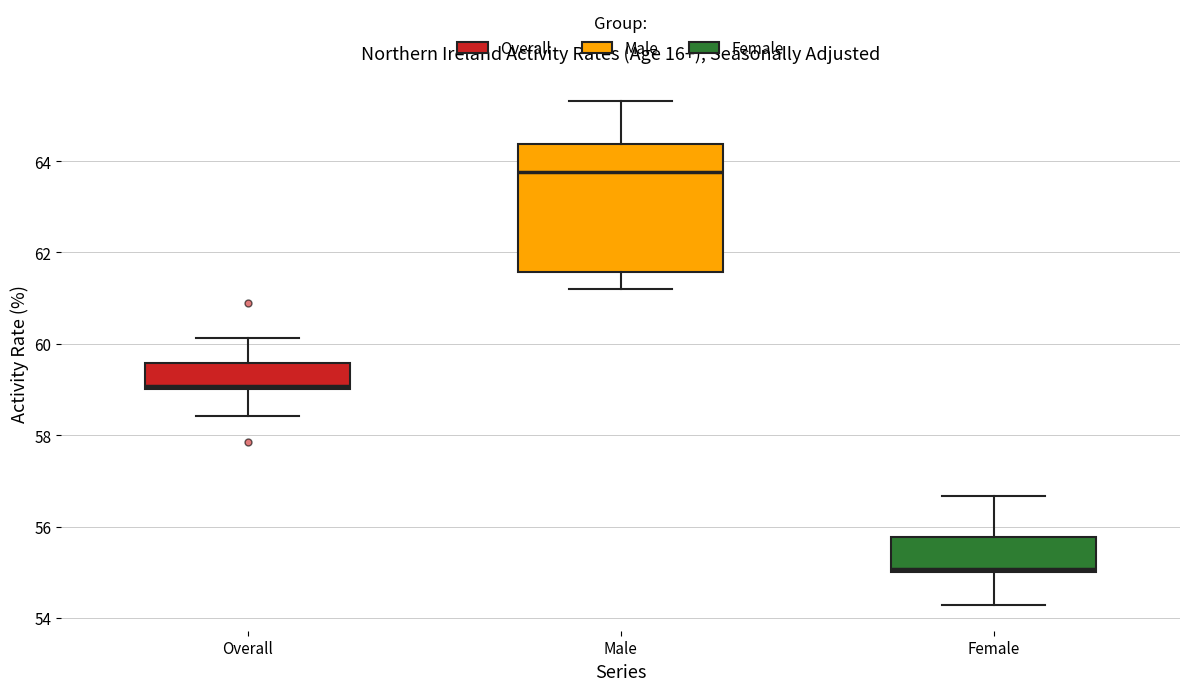

Which box has the highest median line?

Male